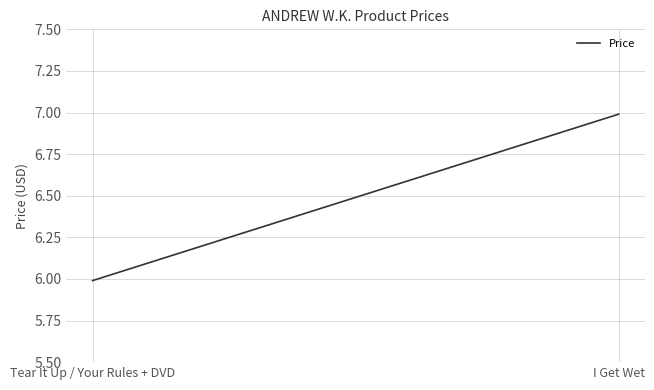

Rank the categories by value from highest to lowest.

I Get Wet, Tear It Up / Your Rules + DVD